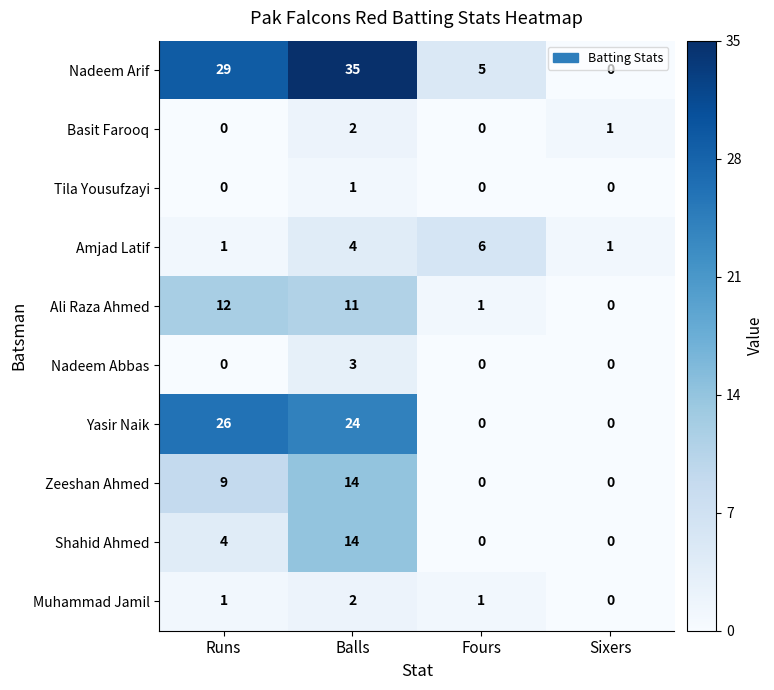

What is the sum of all Ali Raza Ahmed values?

24